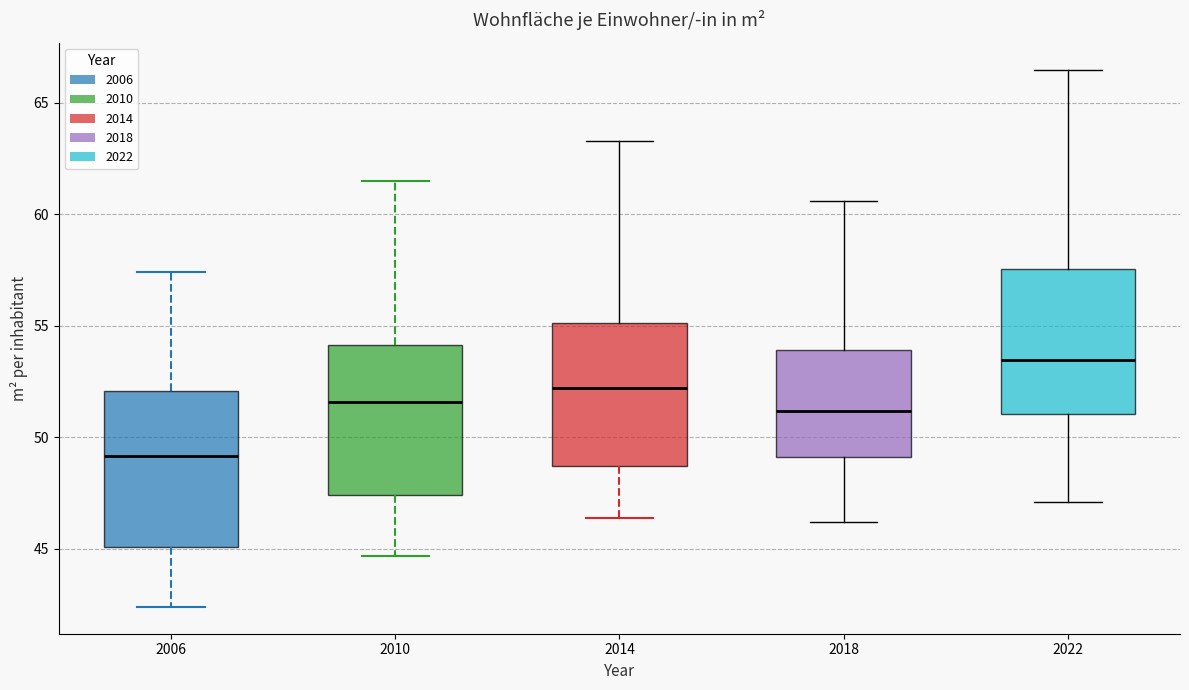

Reading left to right, transcribe this box plot: for each box, give where its median line is, the range the box spans, and where its two whiskers end, as read against the y-axis. The values are not printed on the chart, so give them approximately, as read against the axis.

2006: median 49.0, box 45.0 to 52.0, whiskers 42.5 to 57.5
2010: median 51.5, box 47.5 to 54.0, whiskers 44.5 to 61.5
2014: median 52.0, box 48.5 to 55.0, whiskers 46.5 to 63.5
2018: median 51.0, box 49.0 to 54.0, whiskers 46.0 to 60.5
2022: median 53.5, box 51.0 to 57.5, whiskers 47.0 to 66.5